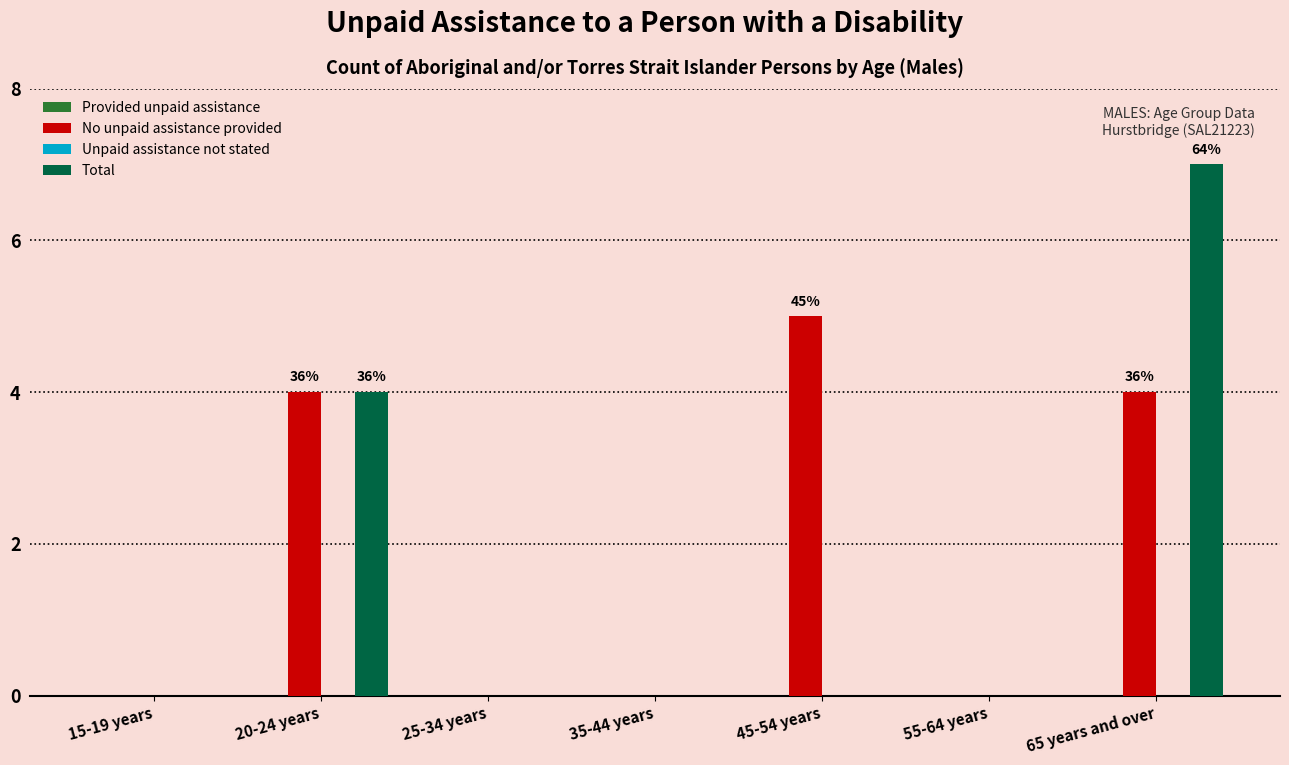

Reading left to right, extract all data points from this chart.

No unpaid assistance provided: 15-19 years=0	20-24 years=4	25-34 years=0	35-44 years=0	45-54 years=5	55-64 years=0	65 years and over=4
Total: 15-19 years=0	20-24 years=4	25-34 years=0	35-44 years=0	45-54 years=0	55-64 years=0	65 years and over=7